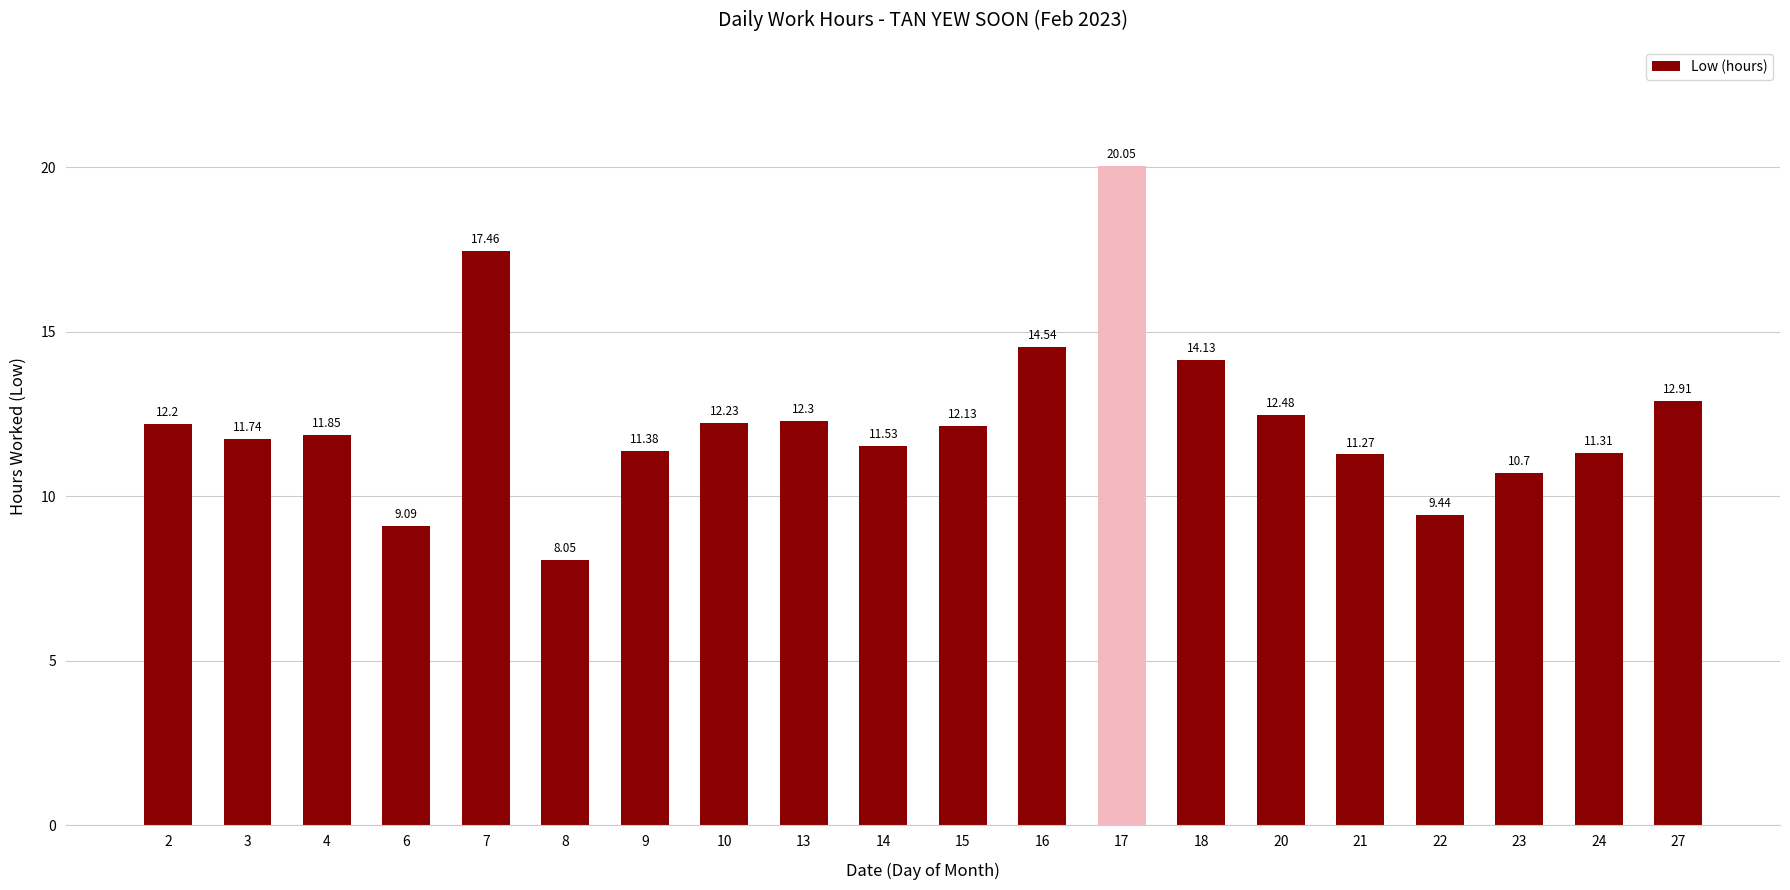

What is the sum of the values at 22 and 18?

23.6